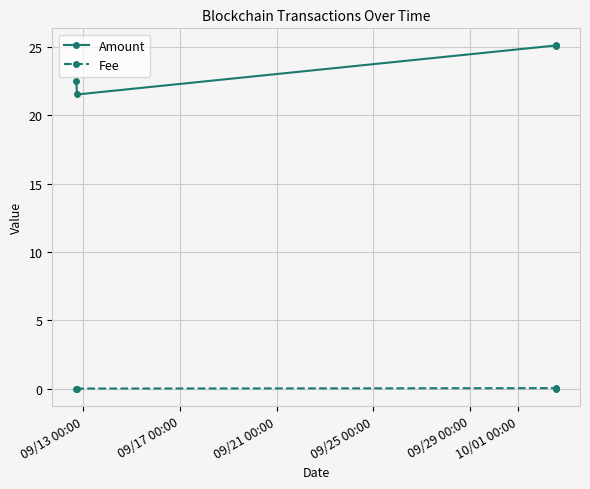

Which series has the largest range (max minus min)?

Amount